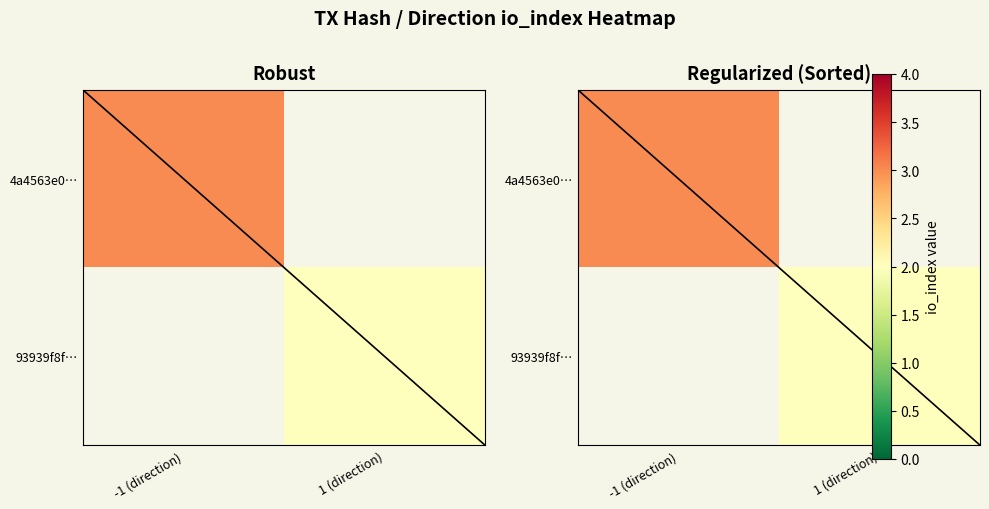

The 93939f8f… series shows 0.5 at 1 (direction). True or false?

False